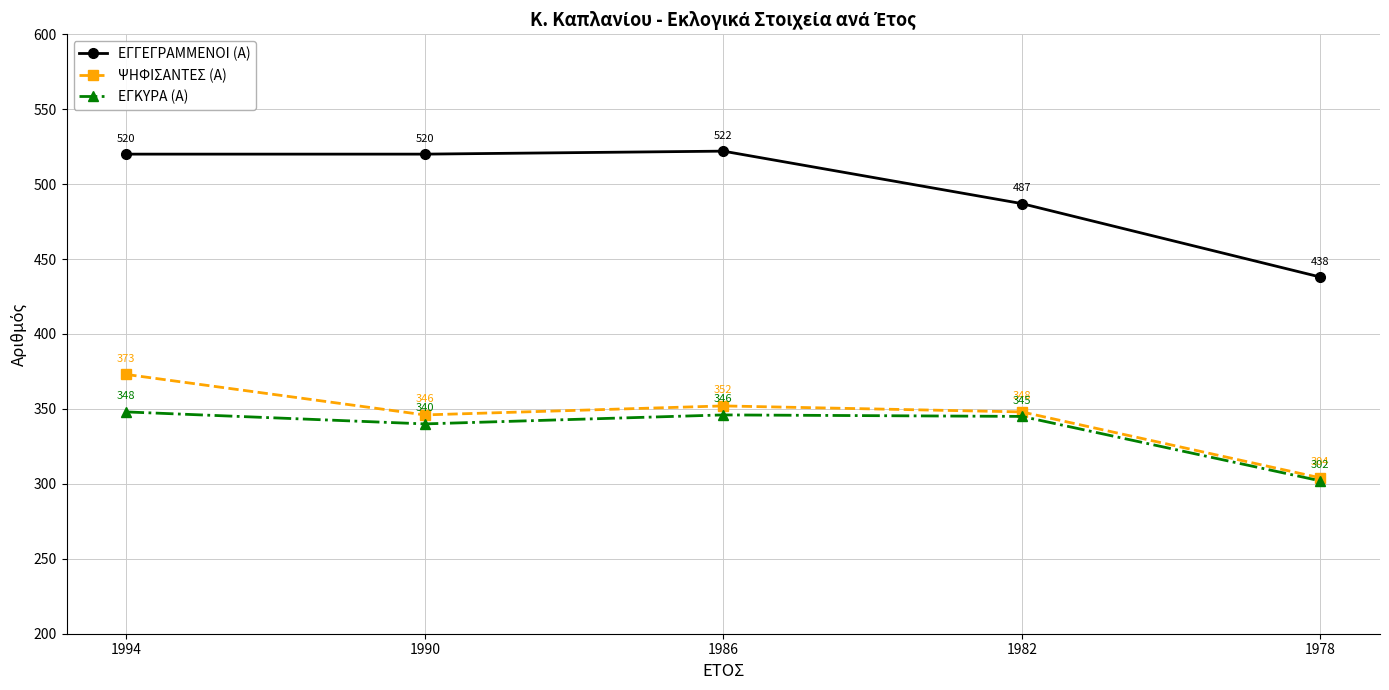

Which category has the lowest value across all series?

1978